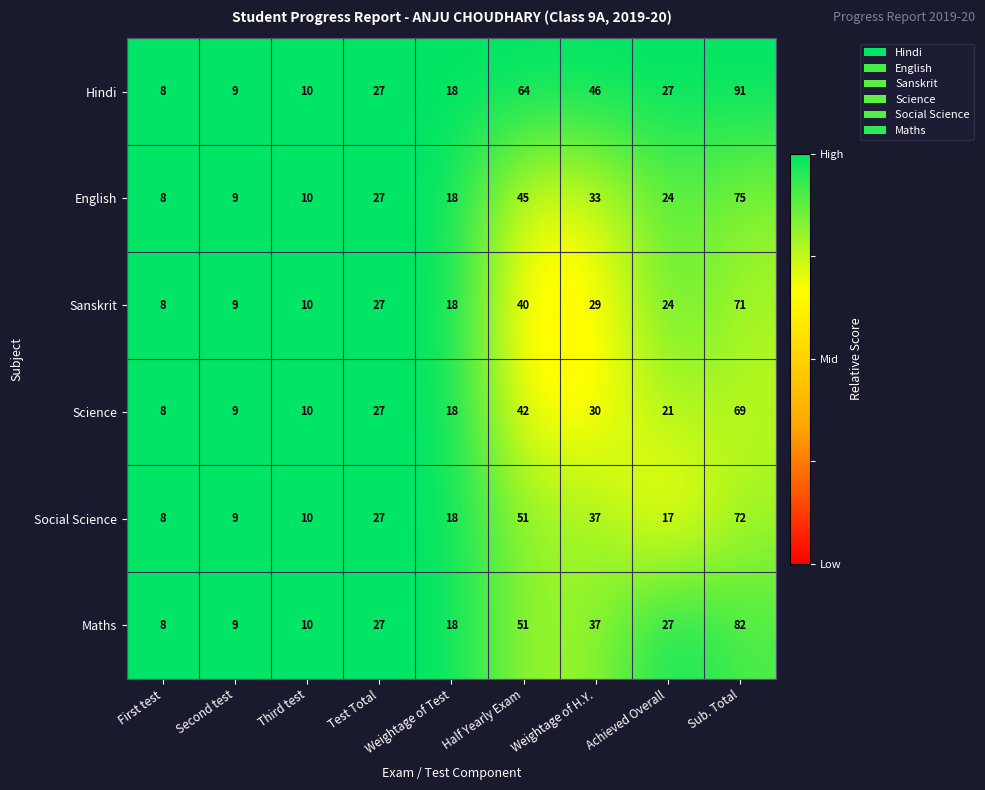

What is the difference between the maximum and minimum values in the Maths series?

74